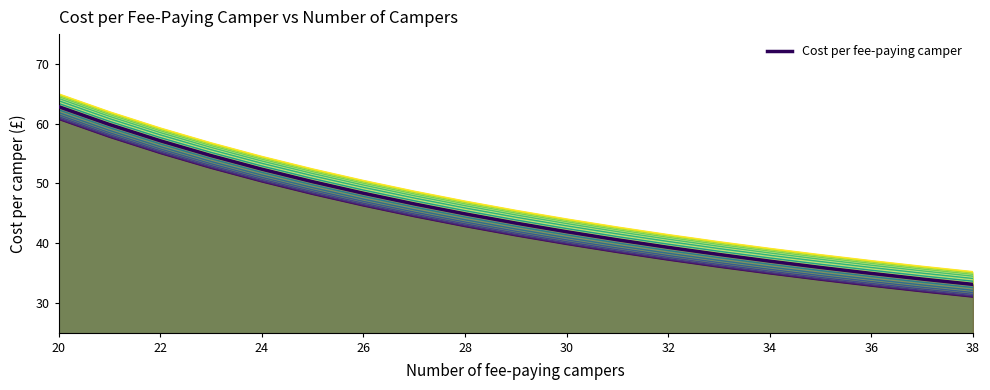

The chart shows a value of 81.9 at 26. True or false?

False